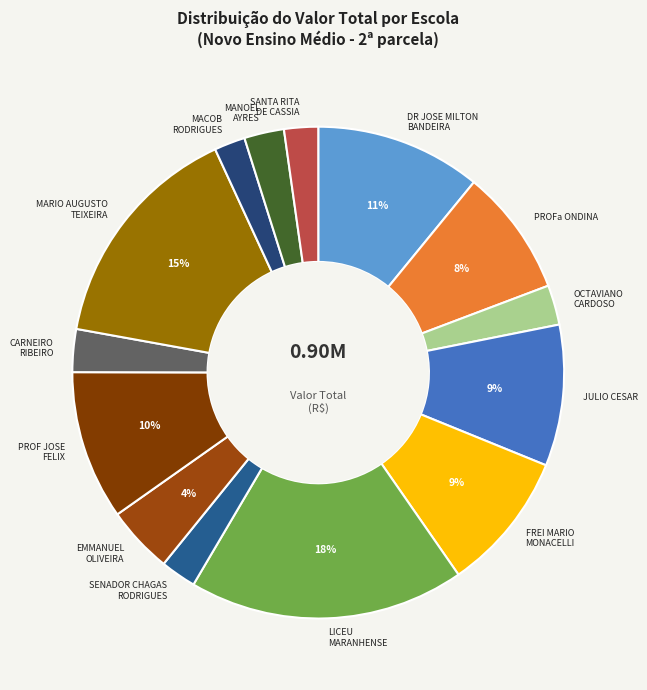

Count the number of slices in the pie.

14